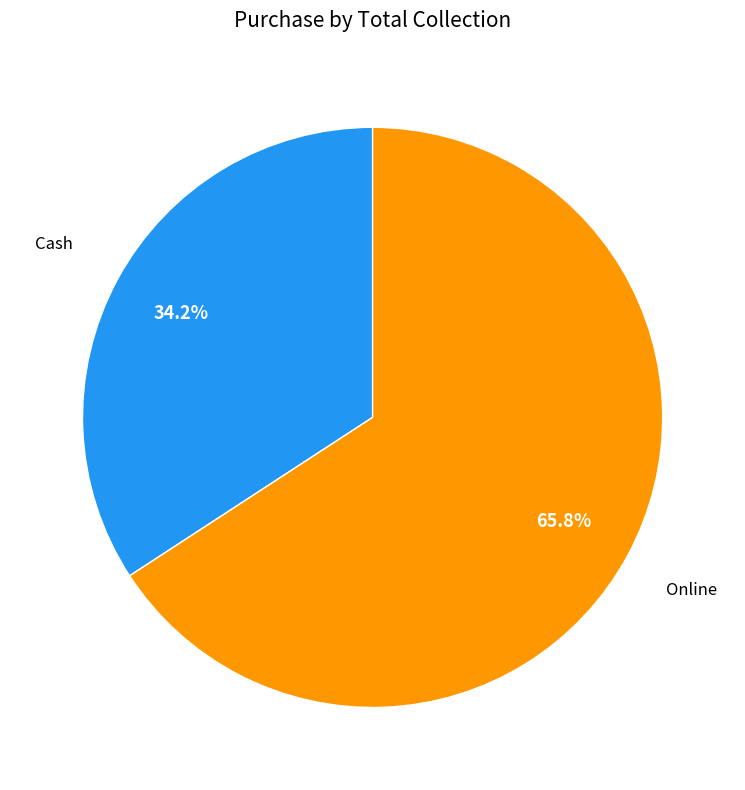

Which slice is the smallest?

Cash